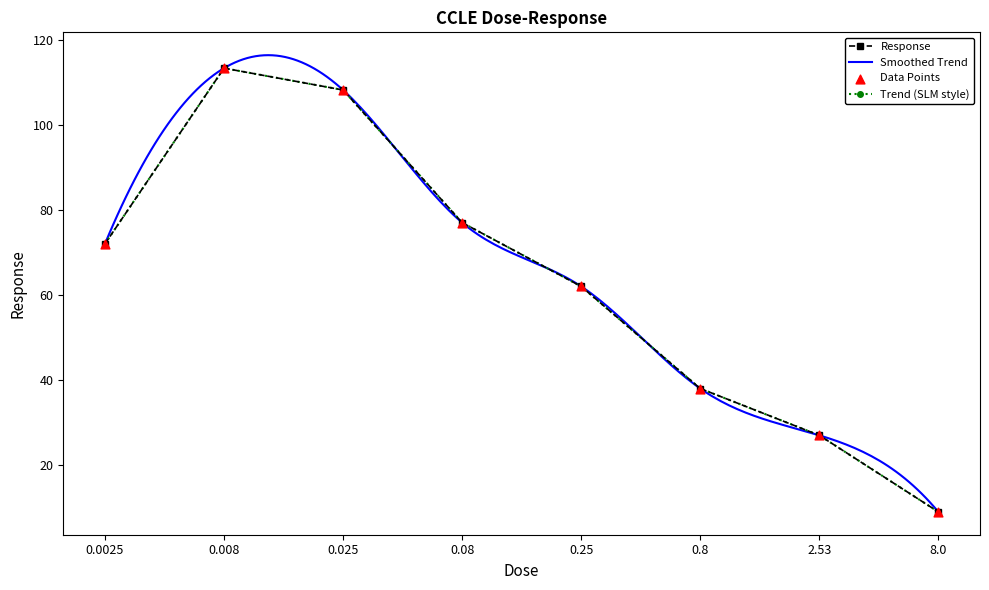

What is the change in value from 2.53 to 8.0?

-18.0